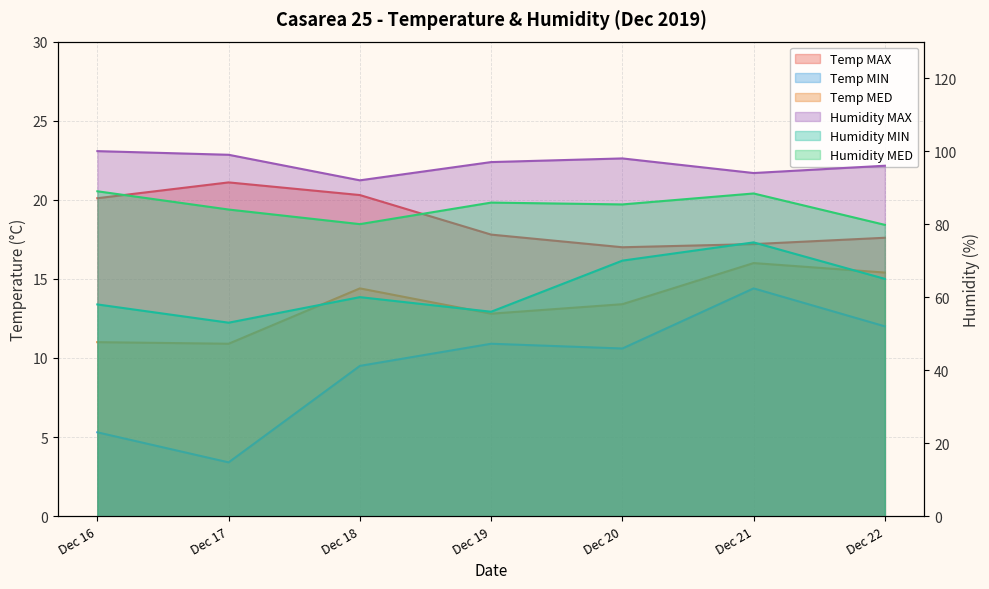

How many lines are shown in the chart?

6